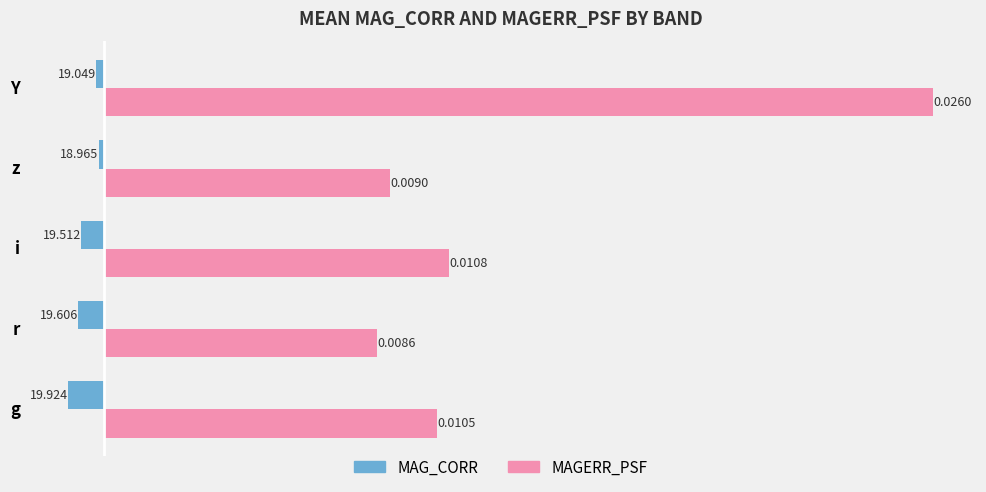

Count the number of data series in this chart.

2